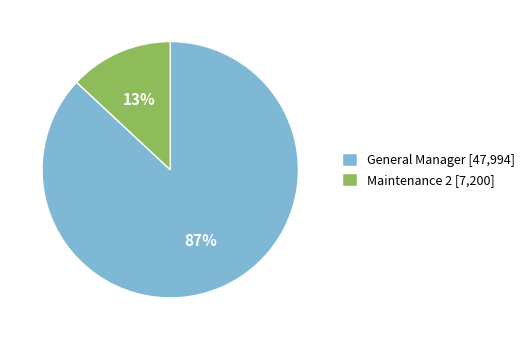

Count the number of slices in the pie.

2